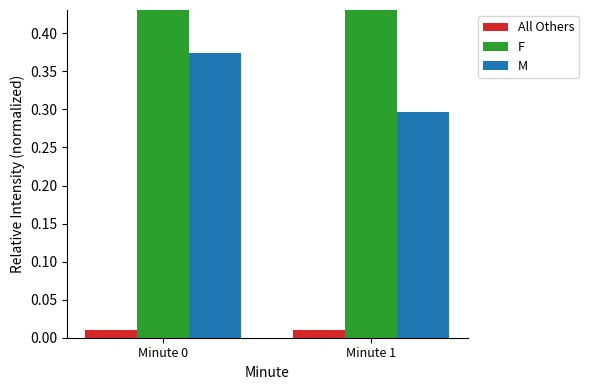

At Minute 1, list the series in order from largest to smallest.

F, M, All Others